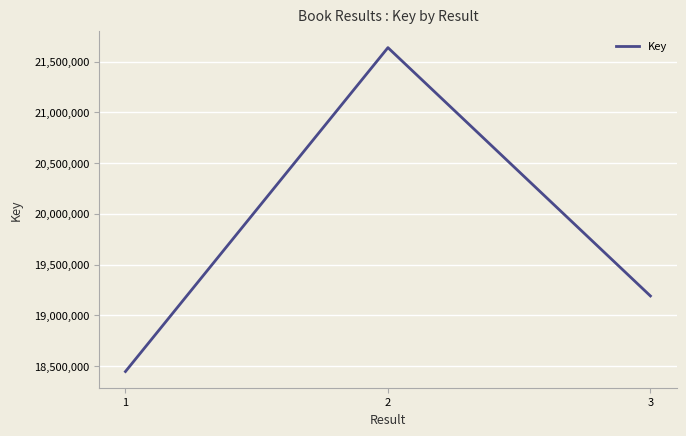

True or false: the data shows 19190389 at 3.

True